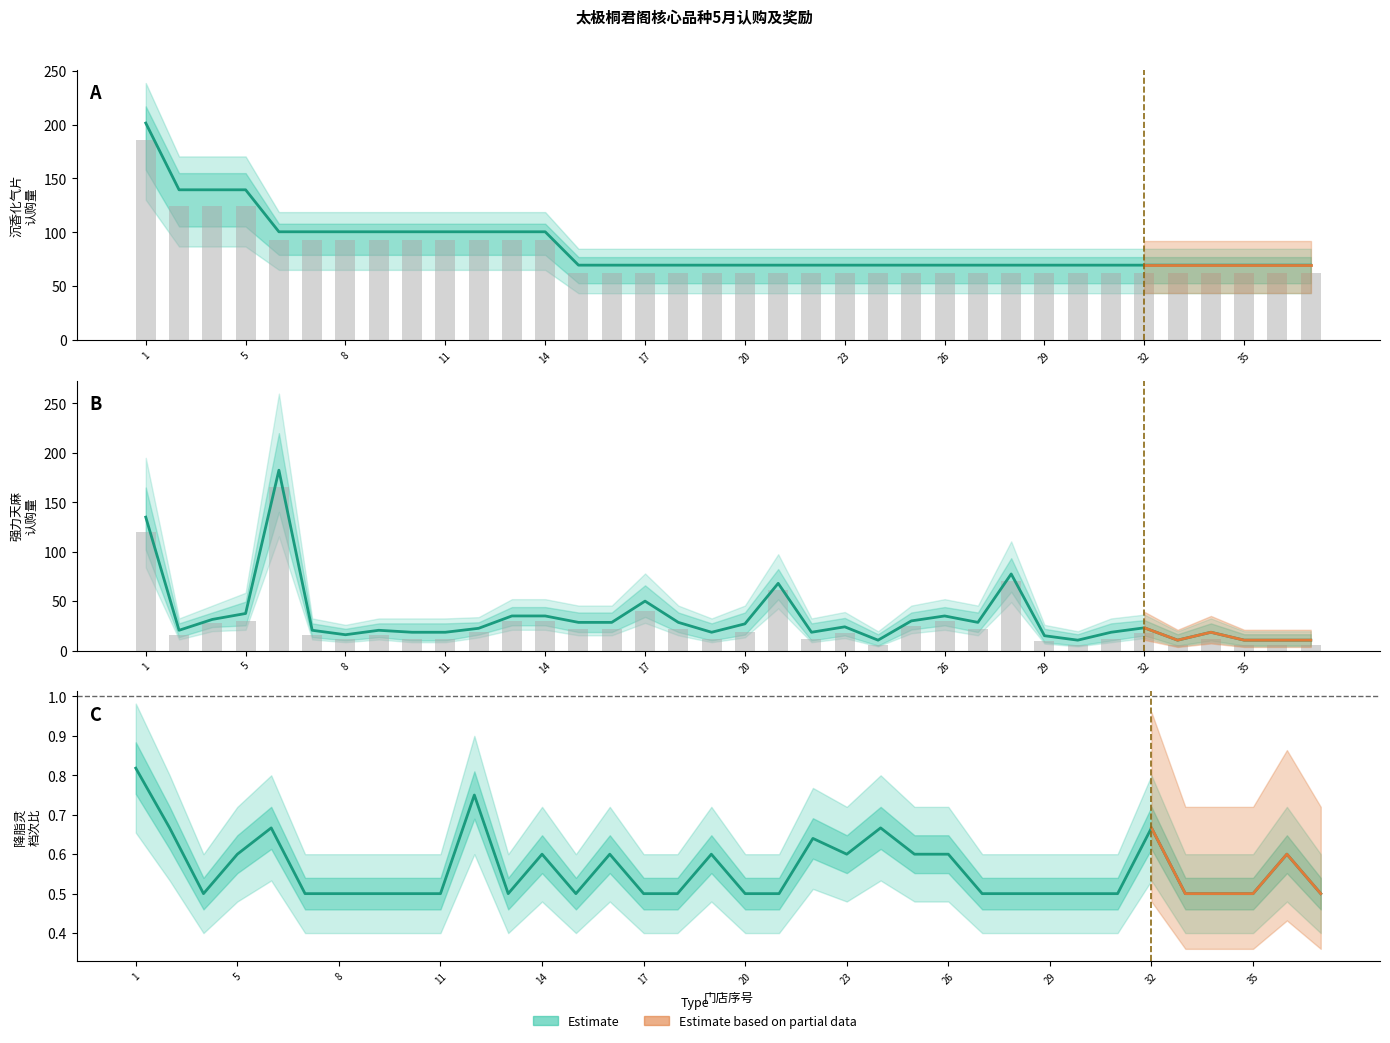

What is the difference between the highest and lowest values at 28?

15.5